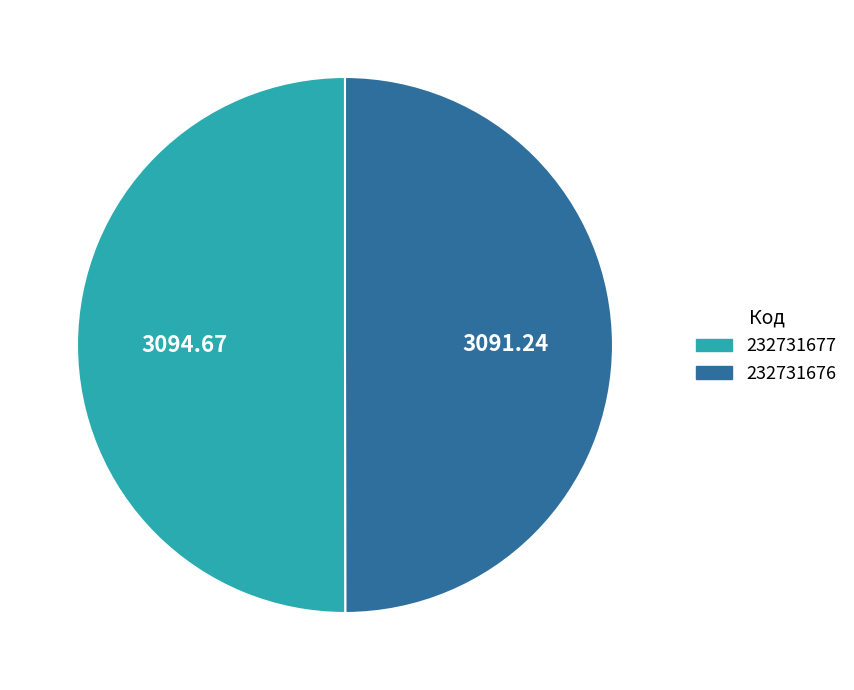

Is it true that 232731677 is 58% of the pie?

False